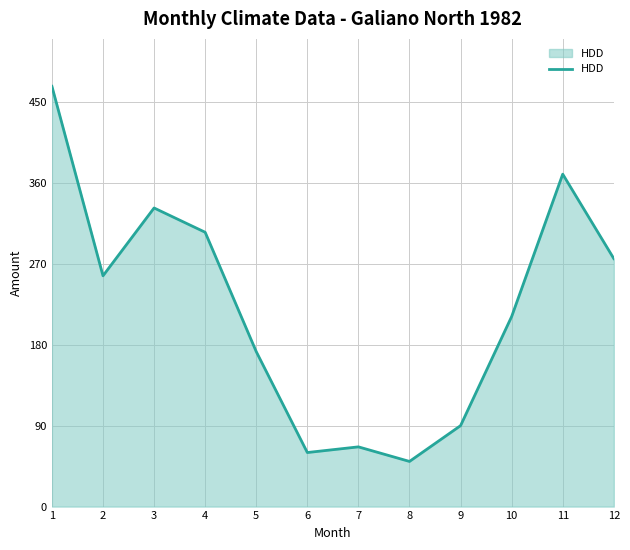

Rank the categories by value from highest to lowest.

1, 11, 3, 4, 12, 2, 10, 5, 9, 7, 6, 8